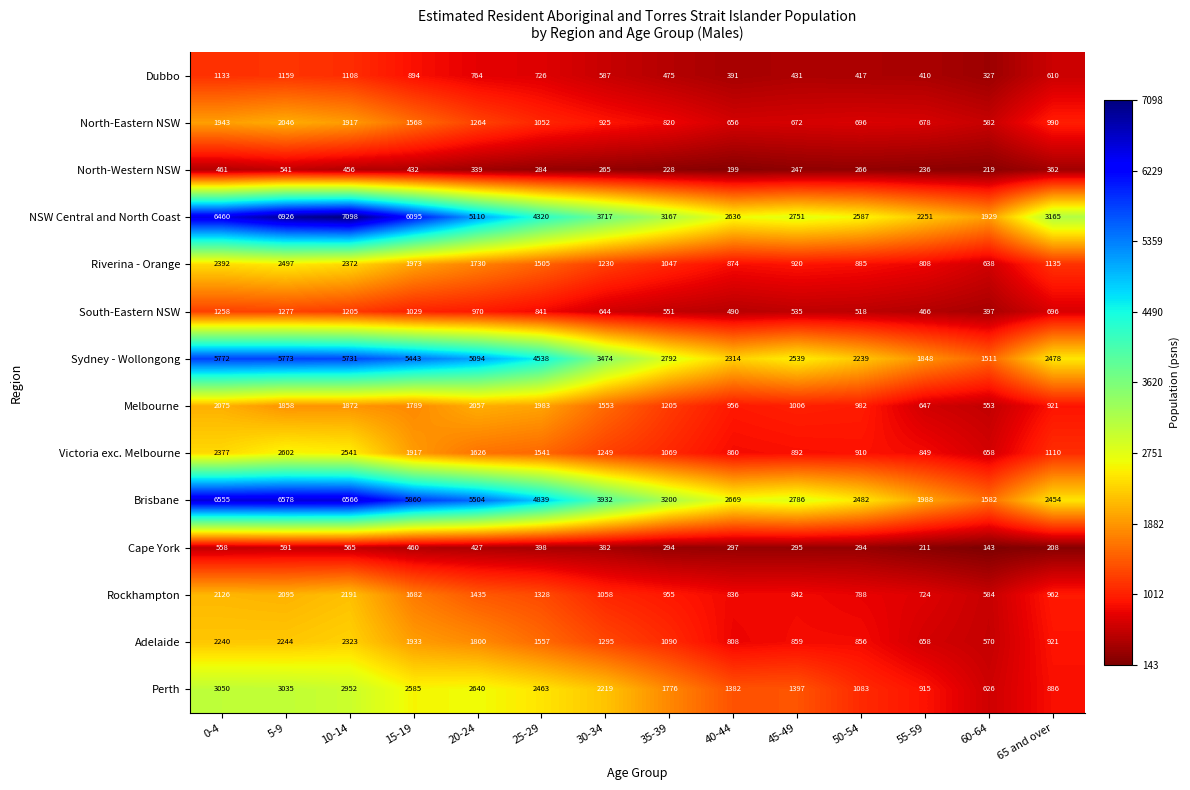

At how many categories does at least one series exceed 4008?

6